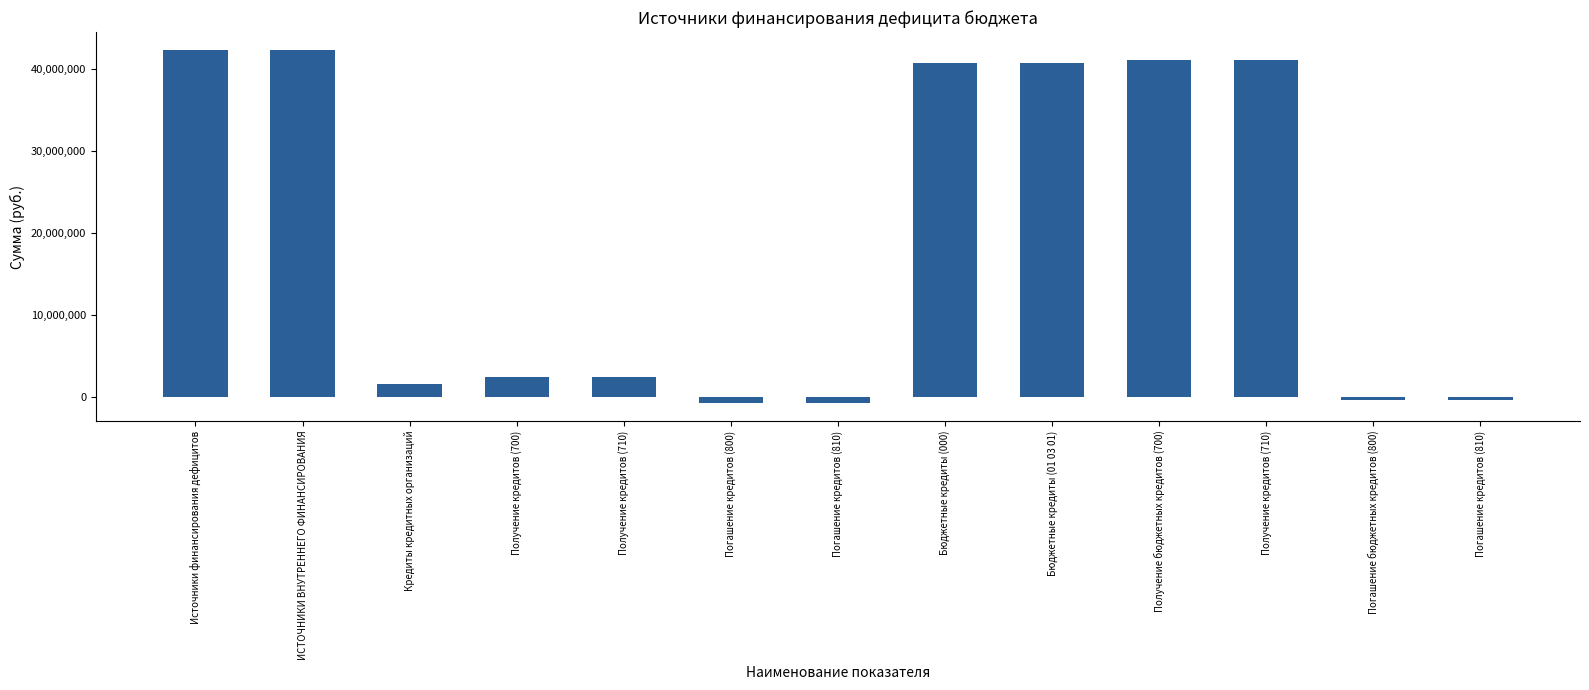

List the labels in order of value, largest first.

Источники финансирования дефицитов, ИСТОЧНИКИ ВНУТРЕННЕГО ФИНАНСИРОВАНИЯ, Получение бюджетных кредитов (700), Получение кредитов (710), Бюджетные кредиты (000), Бюджетные кредиты (01 03 01), Получение кредитов (700), Получение кредитов (710), Кредиты кредитных организаций, Погашение бюджетных кредитов (800), Погашение кредитов (810), Погашение кредитов (800), Погашение кредитов (810)